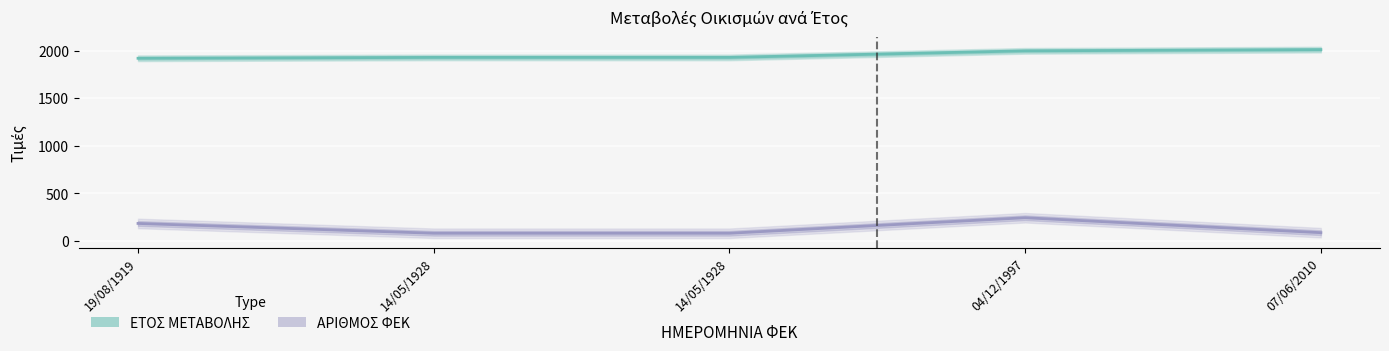

Which series has the widest spread of values?

ΑΡΙΘΜΟΣ ΦΕΚ